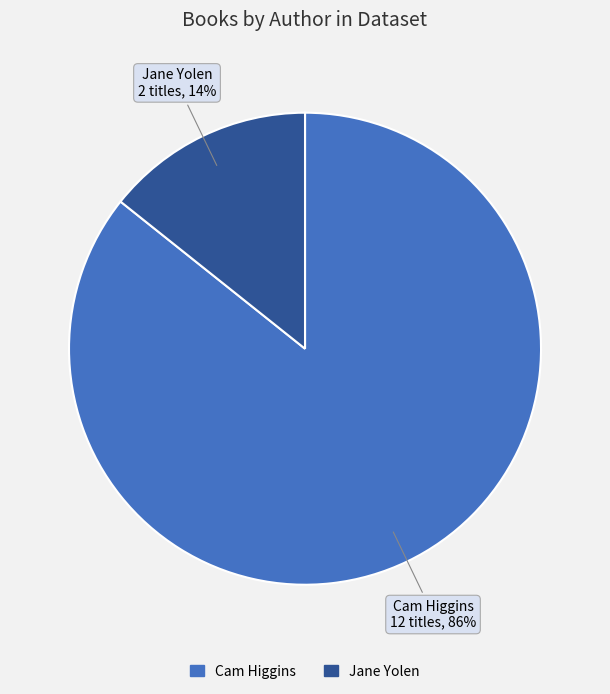

True or false: Cam Higgins accounts for 98% of the total.

False